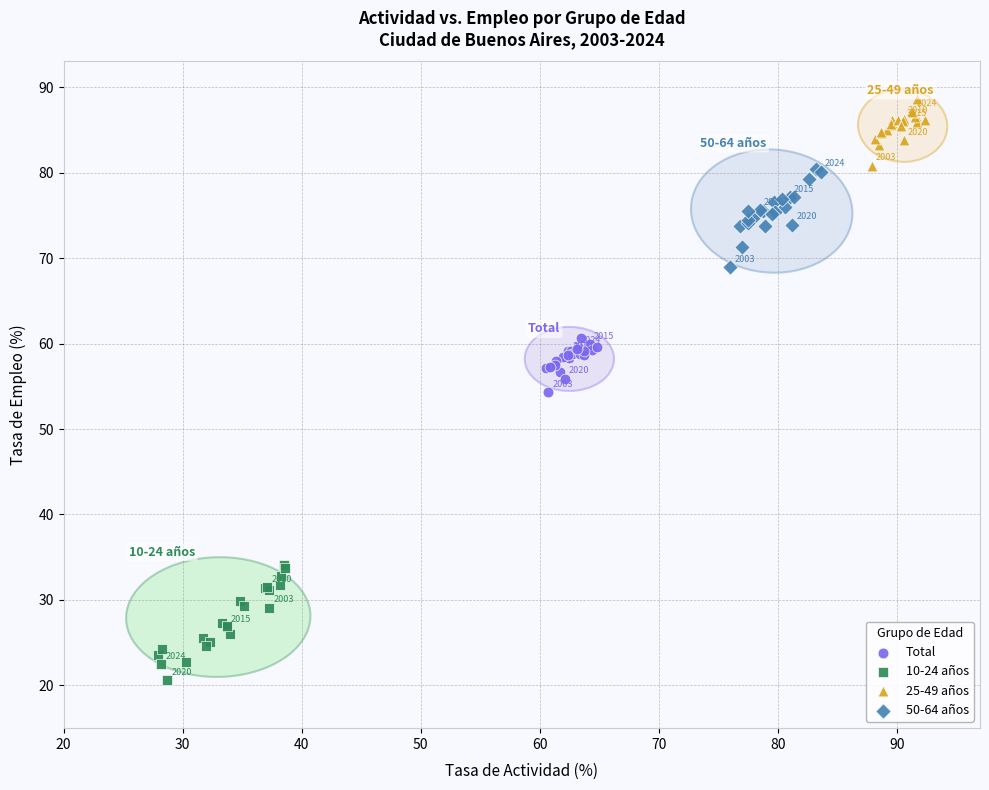

Which series contains the highest Y value?

25-49 años